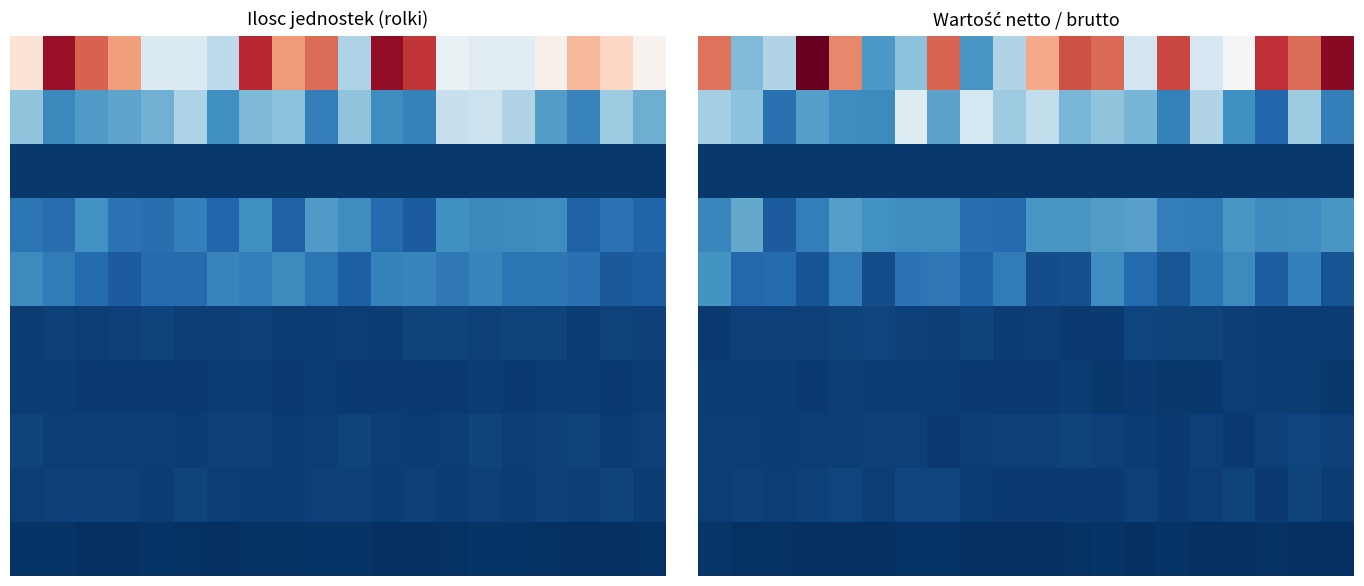

What is the difference between the highest and lowest values at 1?

1944.2